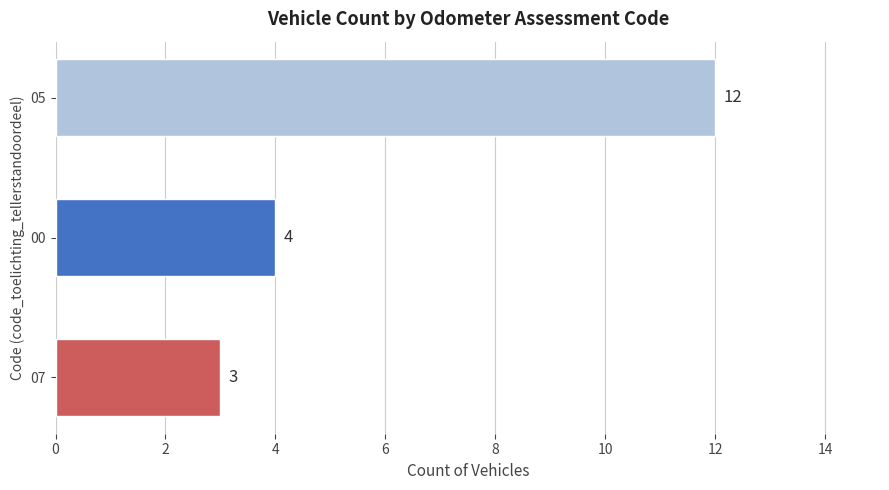

What is the ratio of the value at 05 to the value at 00?

3.0